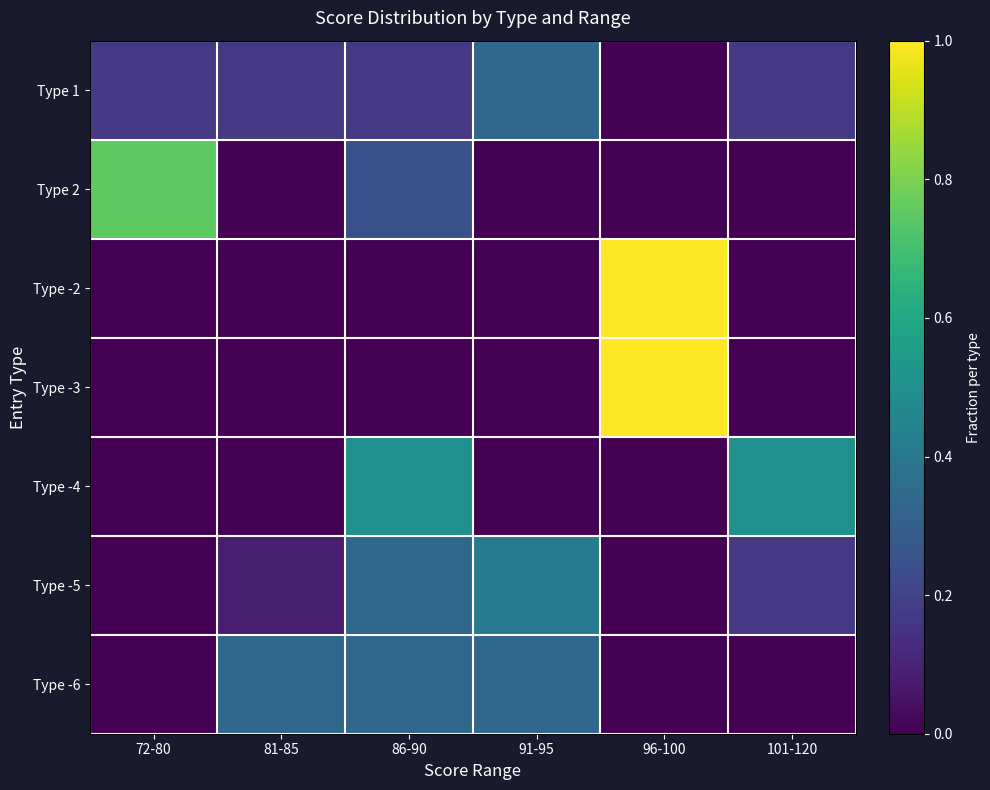

What is the spread (max minus min) of values at 72-80?

0.8